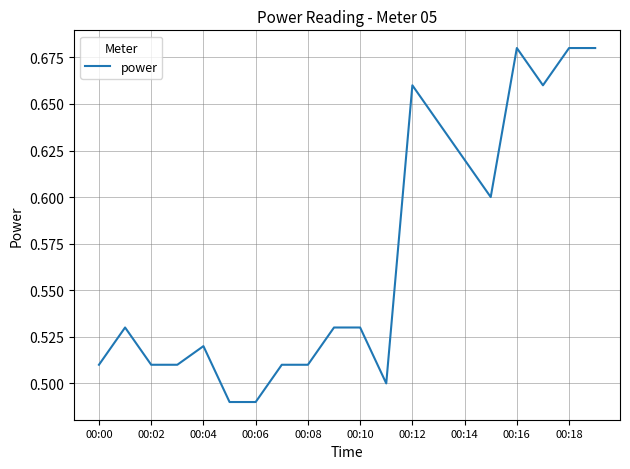

Between 00:14 and 00:00, which is larger?

00:14